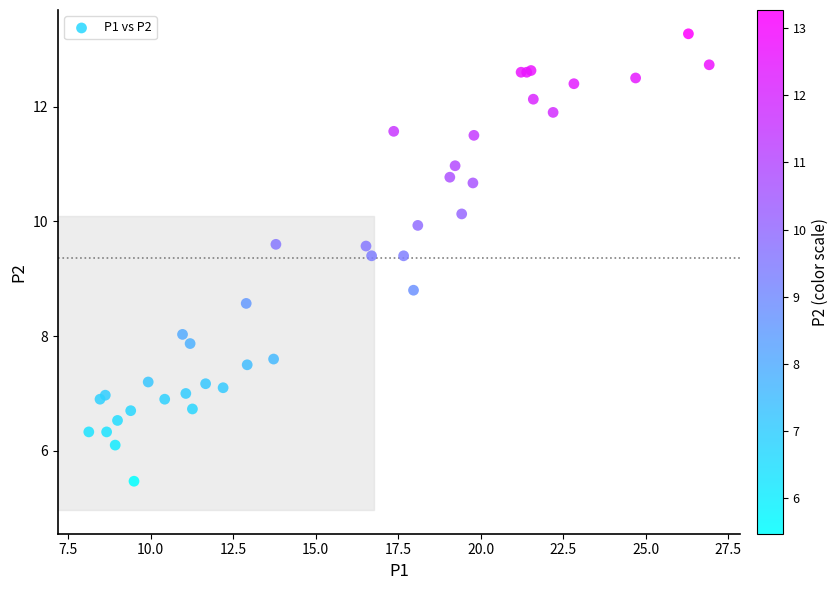

What Y value in the scatter plot is closest to 9?

8.8